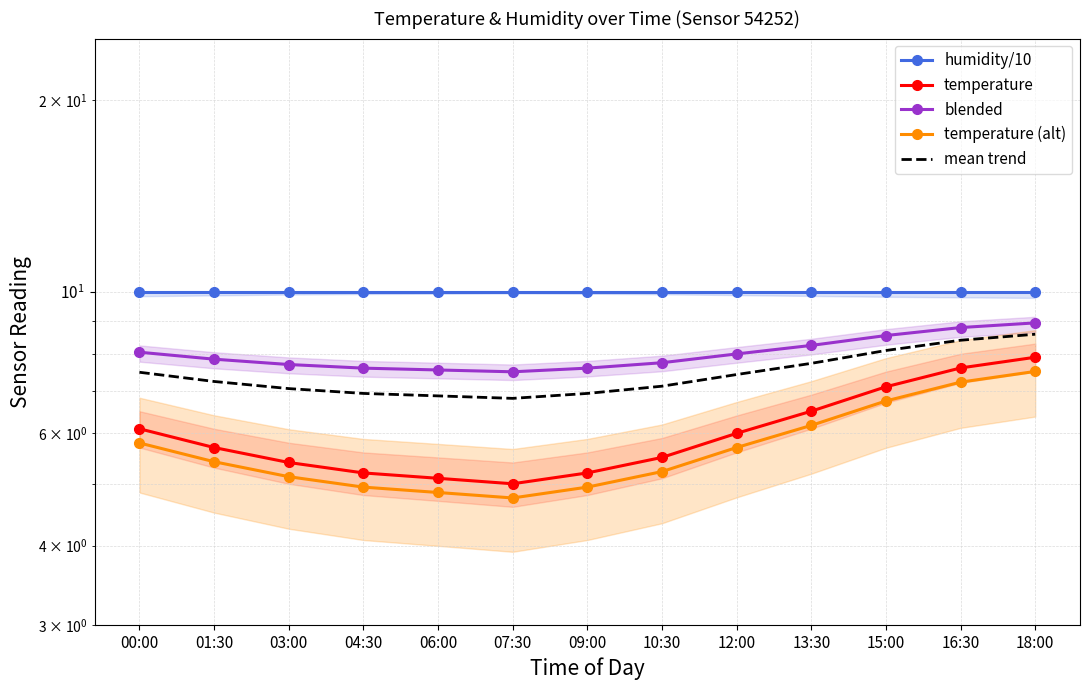

What is the maximum value shown in the chart?

10.0